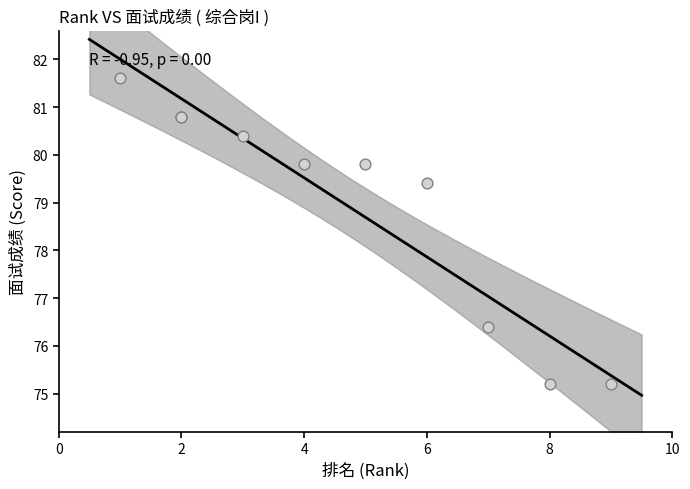

What Y value in the scatter plot is closest to 78?

79.4